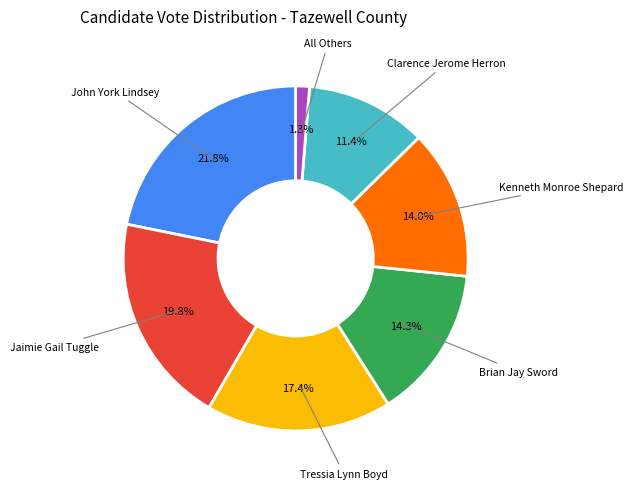

To the nearest percent, what is the difference between the John York Lindsey and Jaimie Gail Tuggle slice percentages?

2%